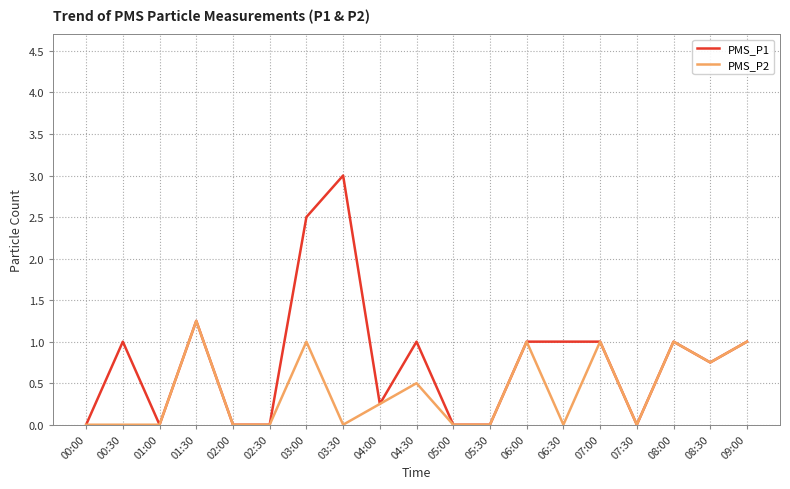

Which label corresponds to the largest value in the chart?

03:30